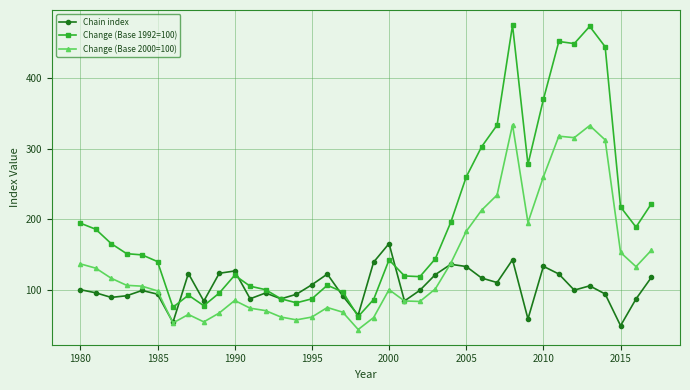

What is the lowest value of the Chain index series?

48.9